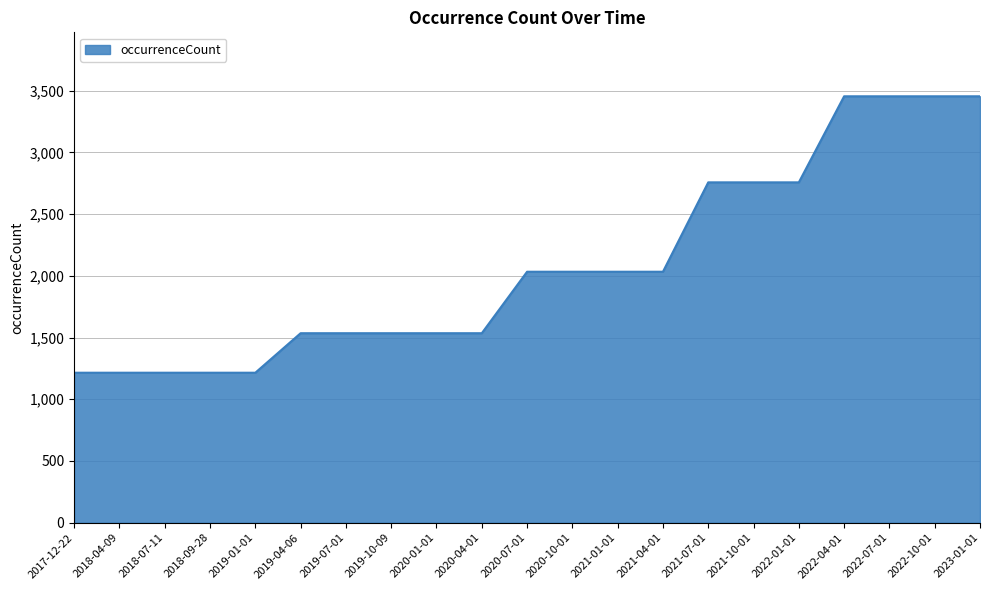

Is it true that the value at 2022-10-01 is 3454?

True